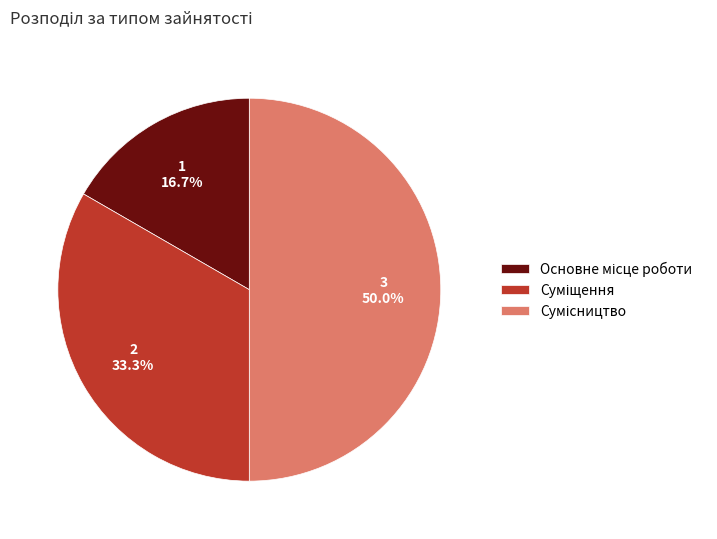

Does Основне місце роботи represent more than half of the total?

No